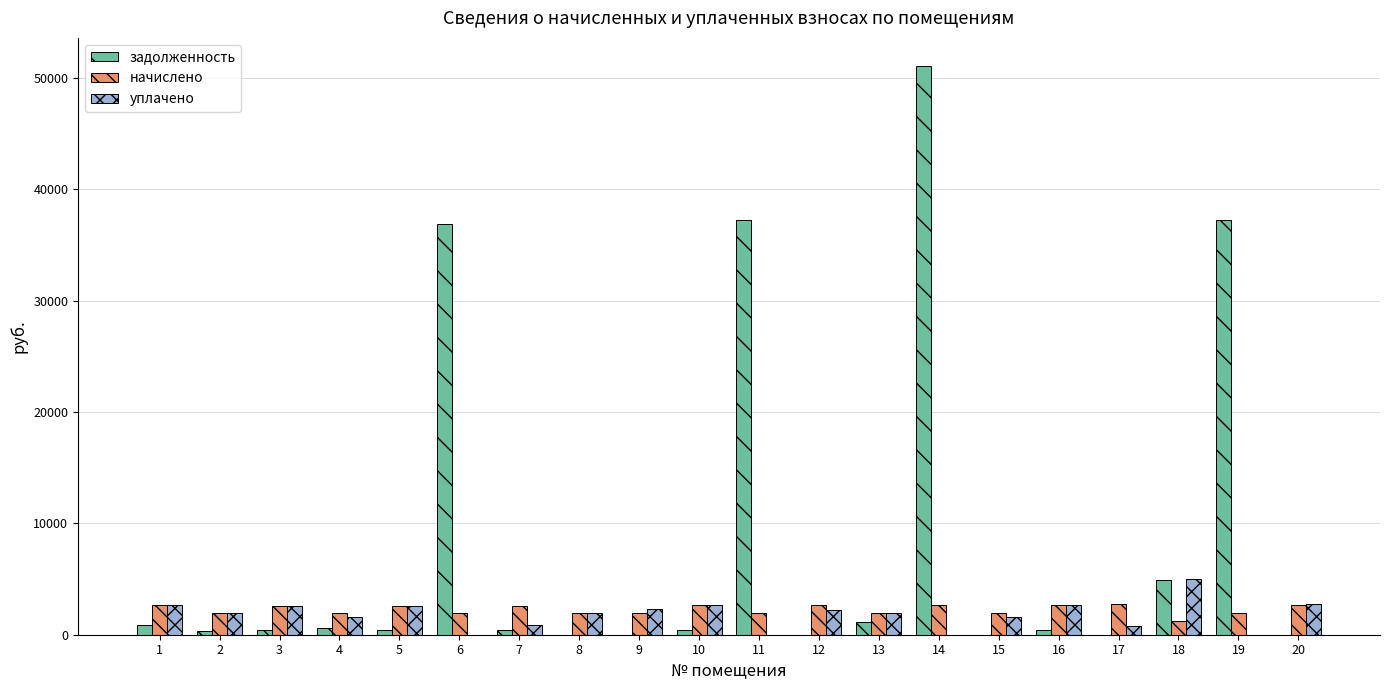

What are all the series names shown in the legend?

задолженность, начислено, уплачено